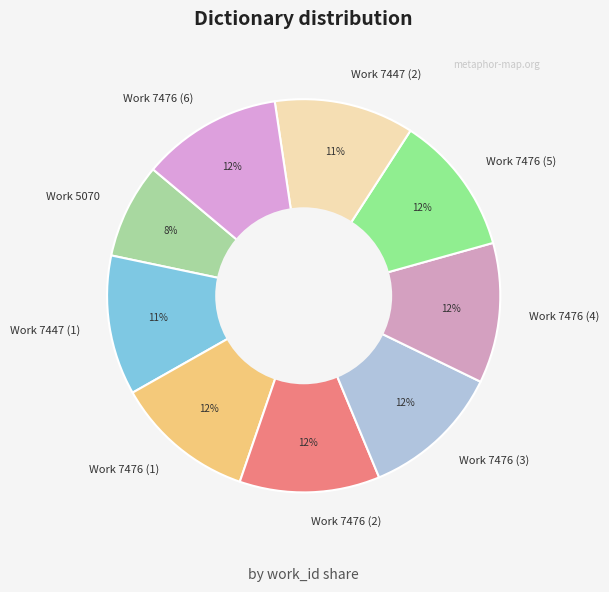

What is the smallest slice in the pie chart?

Work 5070